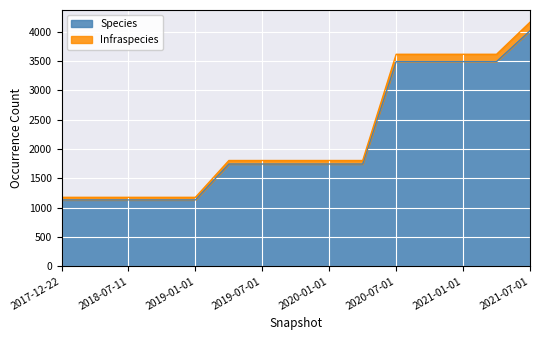

At which label does Species reach its peak?

2021-07-01